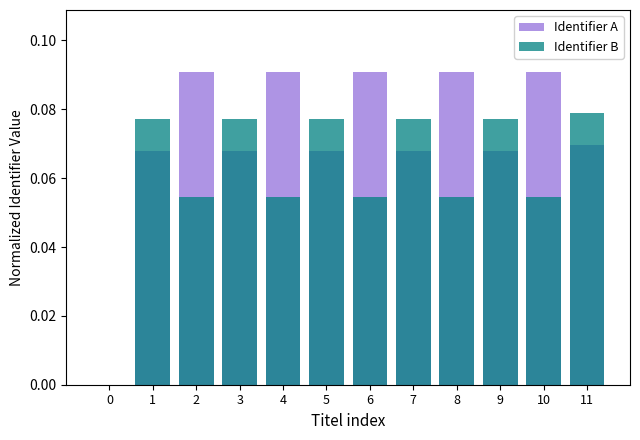

Is it true that Identifier A equals 0.1 at 0?

False